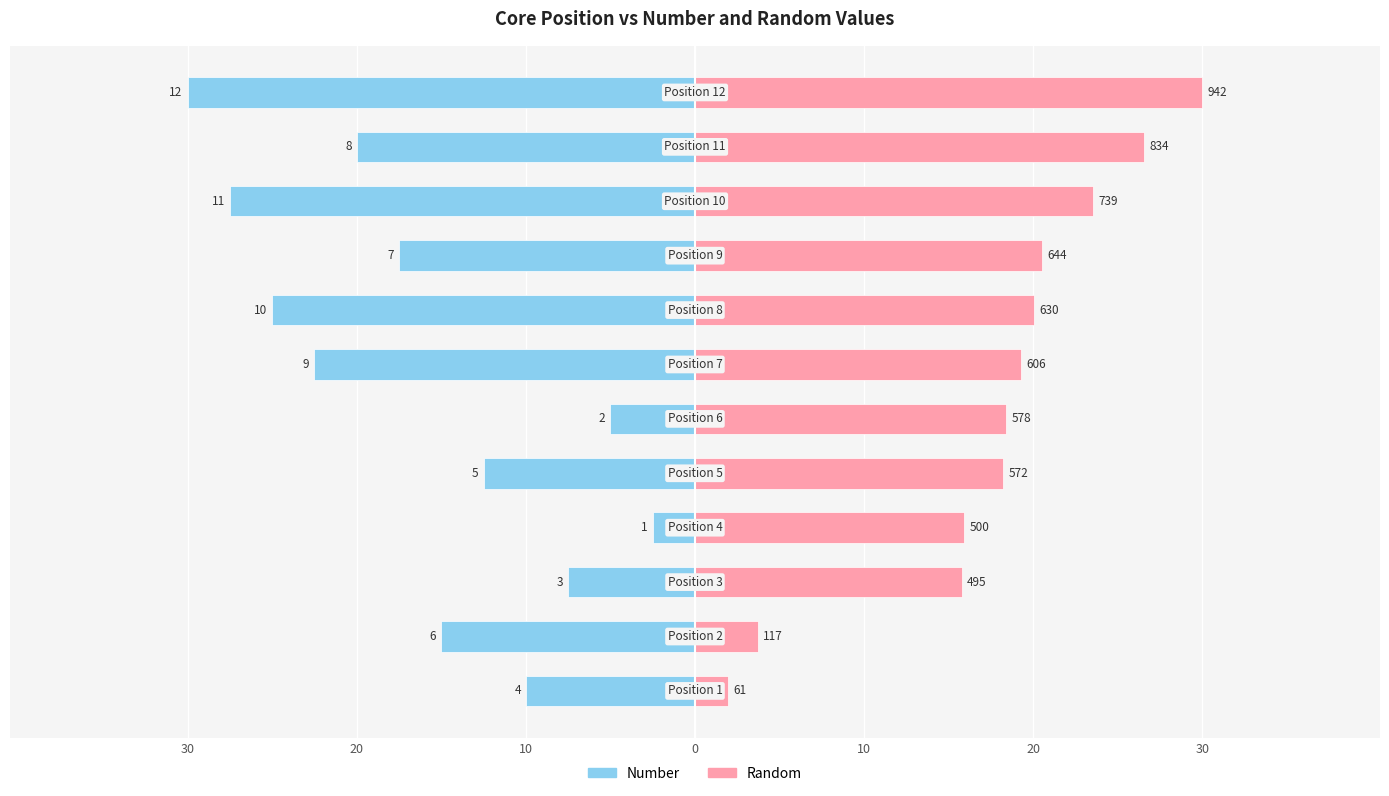

What is the label of the 3rd bar from the left?

10